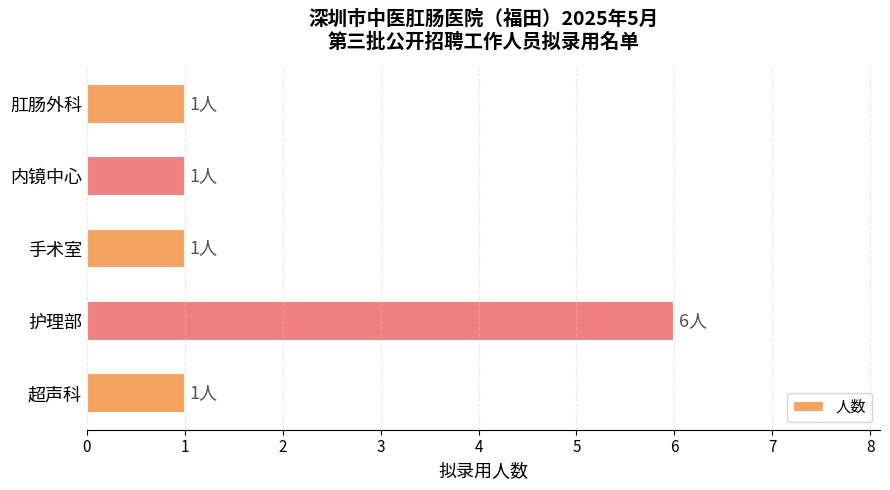

Read the value at 护理部.

6